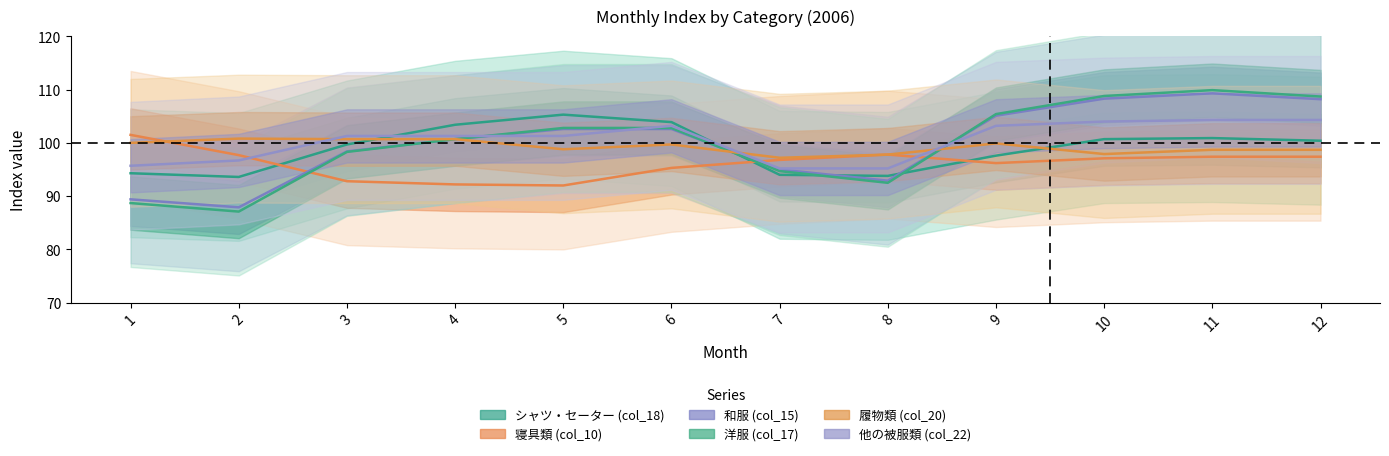

What is the smallest value displayed?

87.1